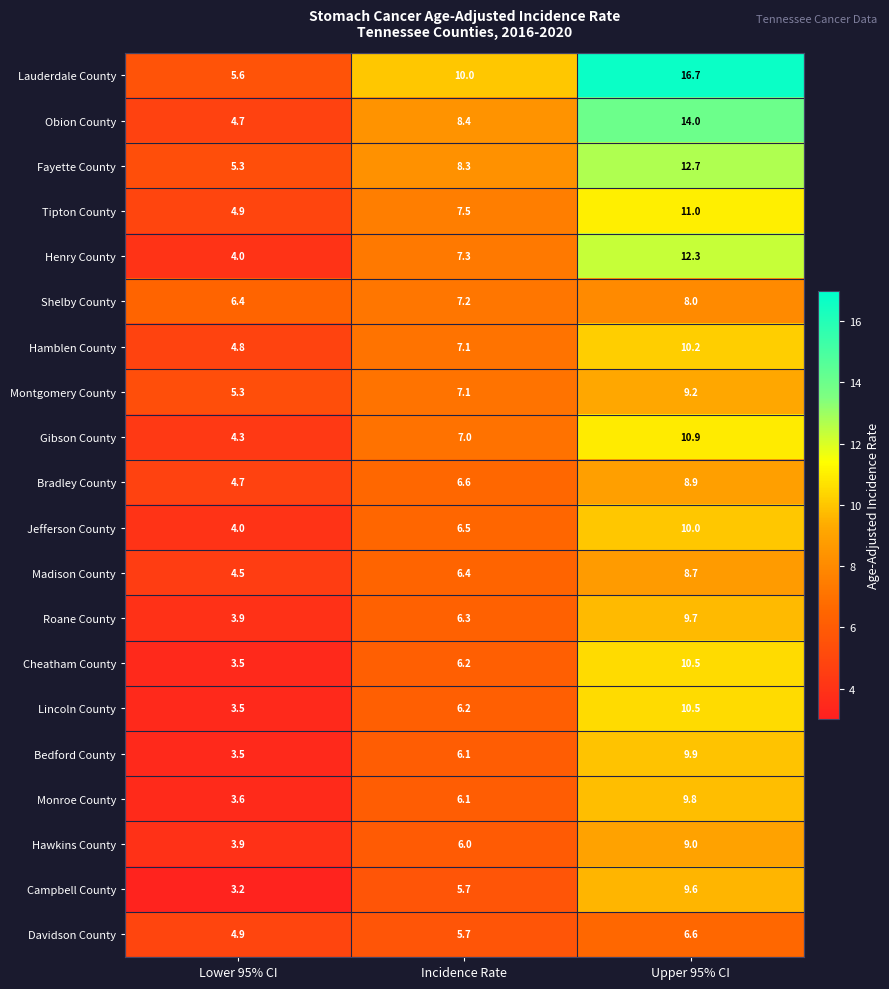

How many distinct data groups are displayed?

20